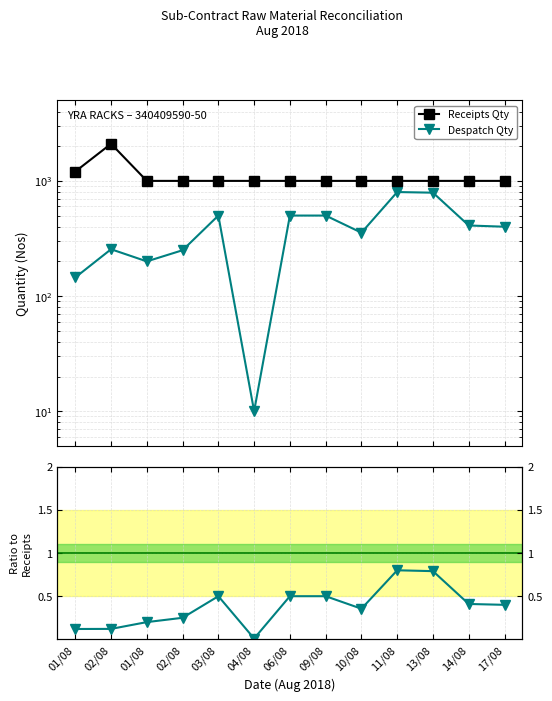

Which category has the highest value across all series?

02/08